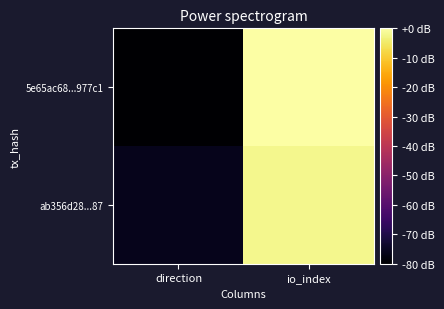

At which category is the sum across all series the highest?

io_index